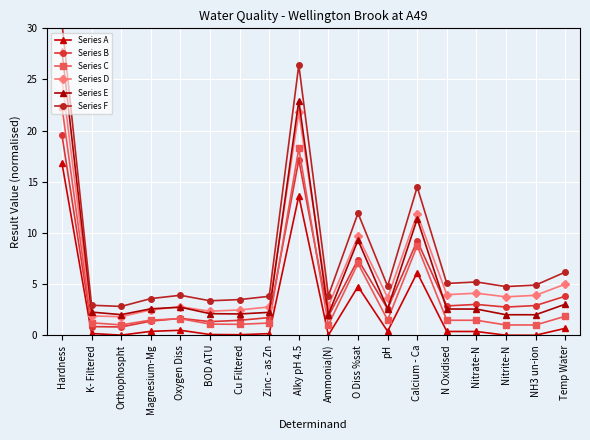

How many values in the Series F series are below 4?

8